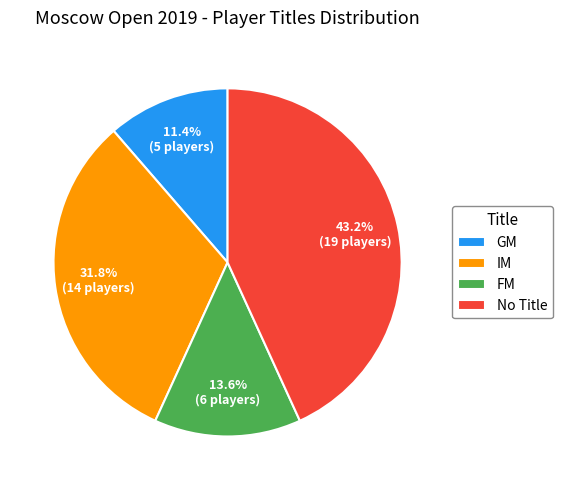

How many slices are in this pie chart?

4